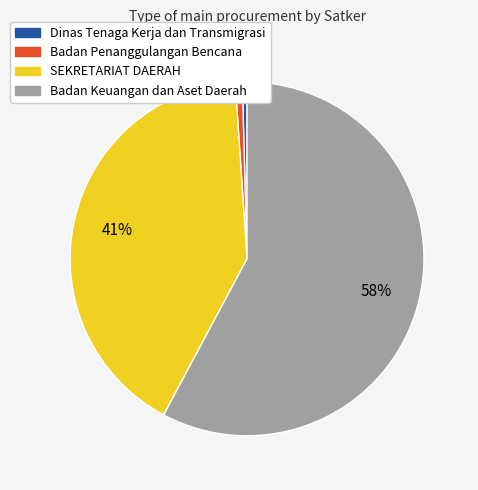

Does any single category account for the majority?

Yes